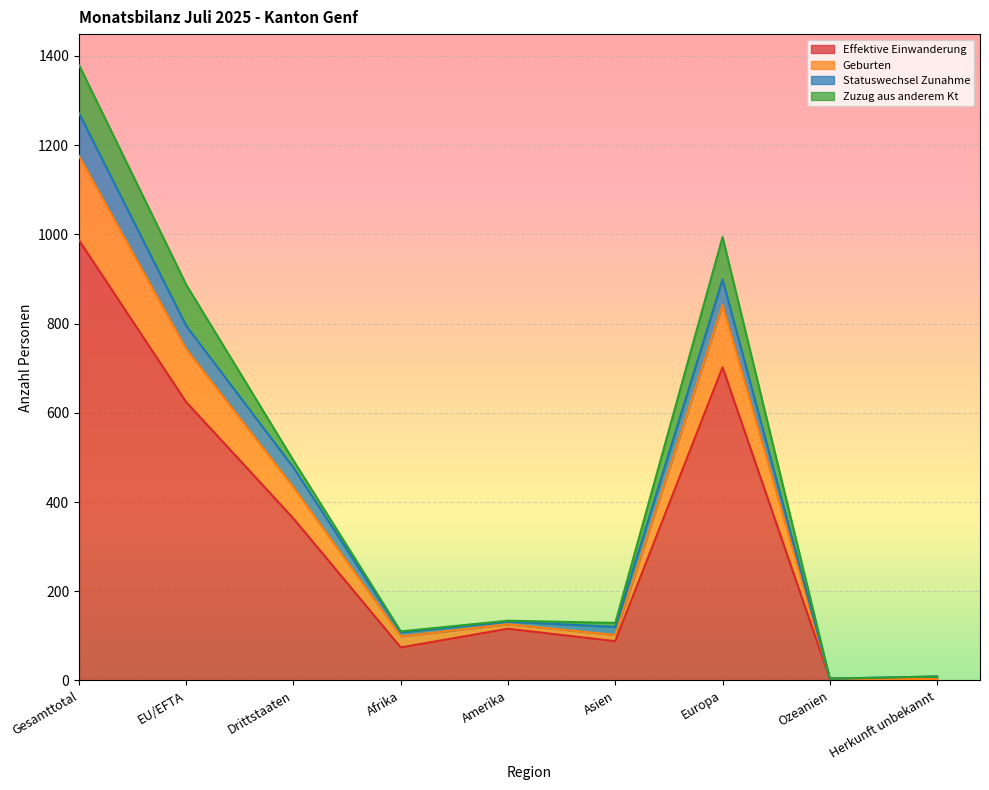

What are all the series names shown in the legend?

Effektive Einwanderung, Geburten, Statuswechsel Zunahme, Zuzug aus anderem Kt